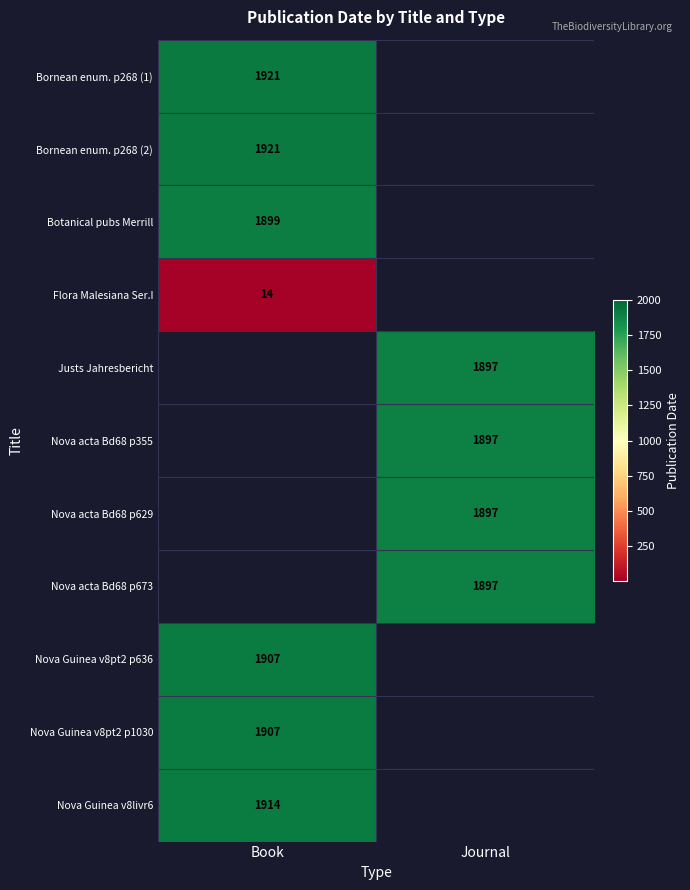

True or false: Bornean enum. p268 (2) has a value of 788 at Book.

False